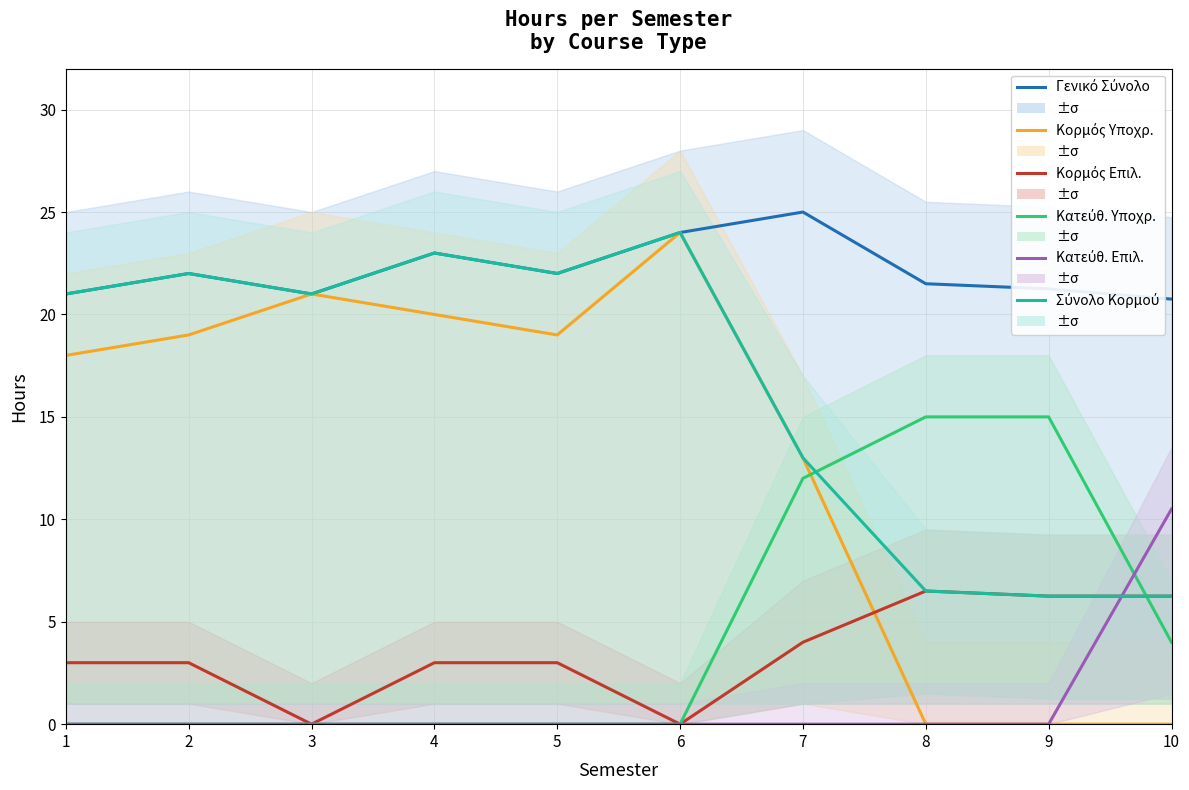

True or false: ΓΕΝΙΚΟ ΣΥΝΟΛΟ ΩΡΕΣ and ΚΑΤΕΥΘΥΝΣΗ ΥΠΟΧΡΕΩΤΙΚΑ ΩΡΕΣ cross at least once.

False